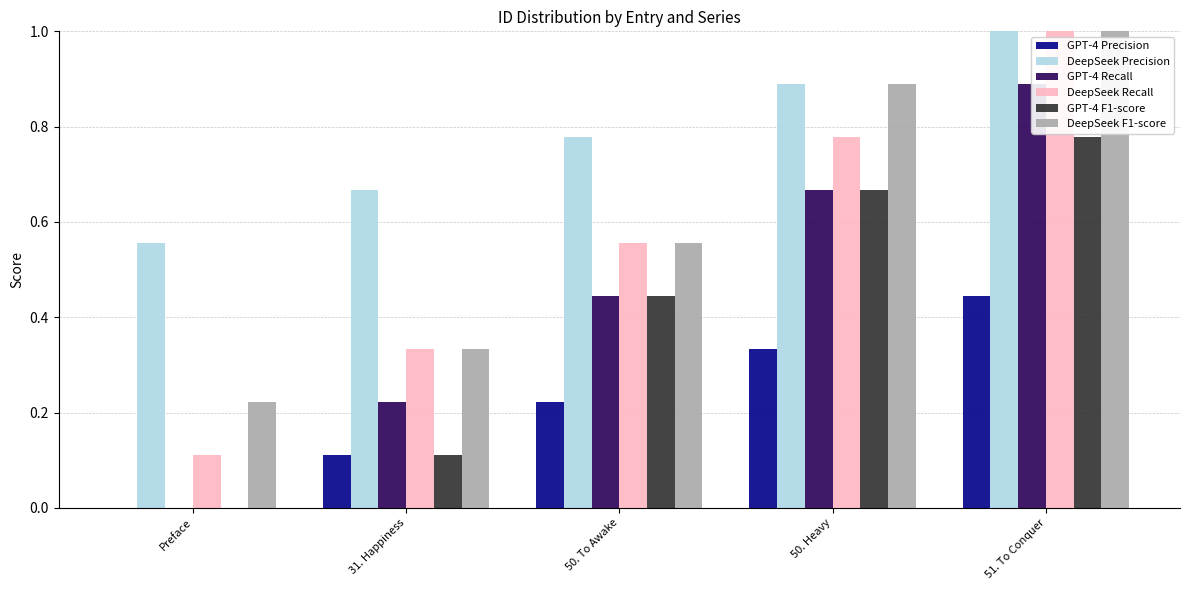

Reading right to left, what are all the values shown in this chart?

GPT-4 Precision: 0.4	0.3	0.2	0.1	0.0
DeepSeek Precision: 1.0	0.9	0.8	0.7	0.6
GPT-4 Recall: 0.9	0.7	0.4	0.2	0.0
DeepSeek Recall: 1.0	0.8	0.6	0.3	0.1
GPT-4 F1-score: 0.8	0.7	0.4	0.1	0.0
DeepSeek F1-score: 1.0	0.9	0.6	0.3	0.2